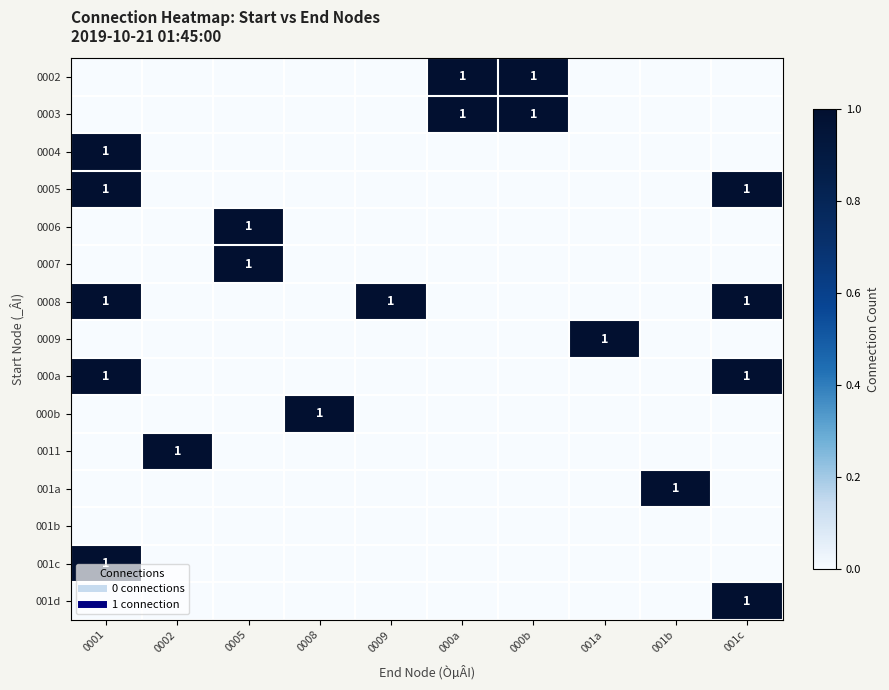

What is the spread (max minus min) of values at 000b?

1